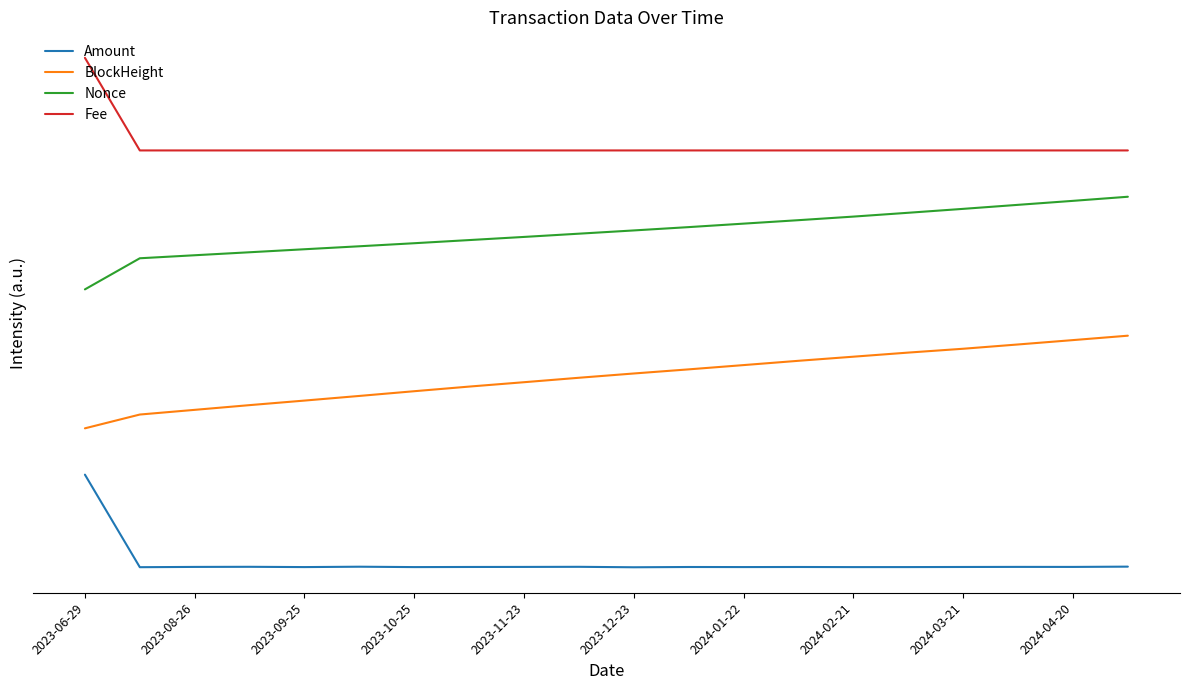

Reading right to left, transcribe all the data shown in this chart.

Amount: 0.0	0.0	0.0	0.0	0.0	0.0	0.0	0.0	0.0	0.0	0.0	0.0	0.0	0.0	0.0	0.0	0.0	0.0	0.0	1.0
BlockHeight: 2.5	2.5	2.4	2.4	2.3	2.3	2.2	2.2	2.1	2.1	2.0	2.0	2.0	1.9	1.8	1.8	1.8	1.7	1.6	1.5
Nonce: 4.0	4.0	3.9	3.9	3.8	3.8	3.7	3.7	3.7	3.6	3.6	3.6	3.5	3.5	3.5	3.4	3.4	3.4	3.3	3.0
Fee: 4.5	4.5	4.5	4.5	4.5	4.5	4.5	4.5	4.5	4.5	4.5	4.5	4.5	4.5	4.5	4.5	4.5	4.5	4.5	5.5